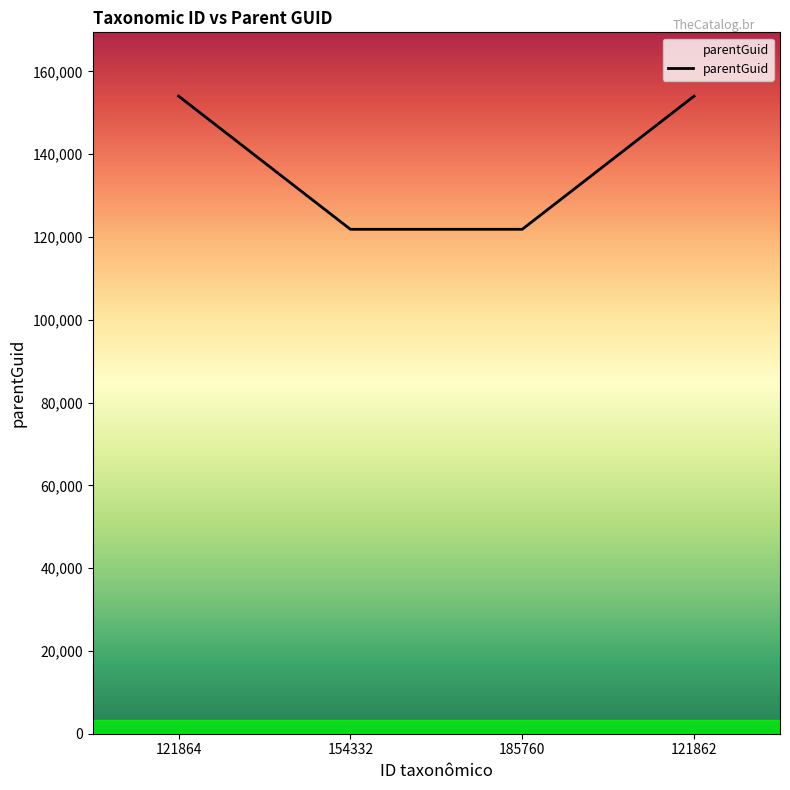

What is the greatest value displayed?

154042